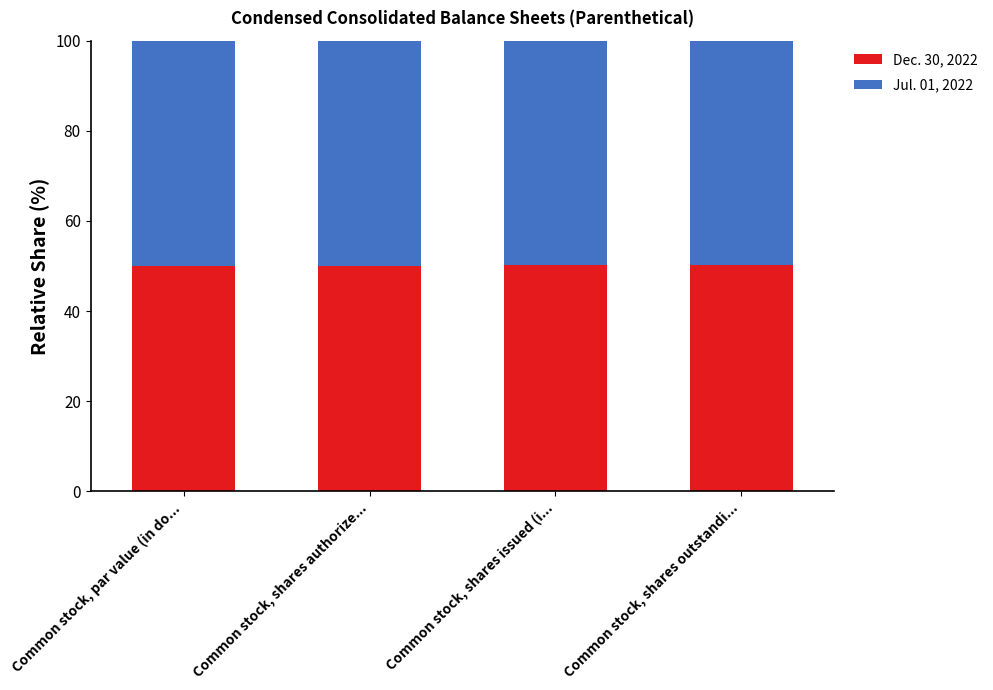

What is the highest value of the Dec. 30, 2022 series?

50.3